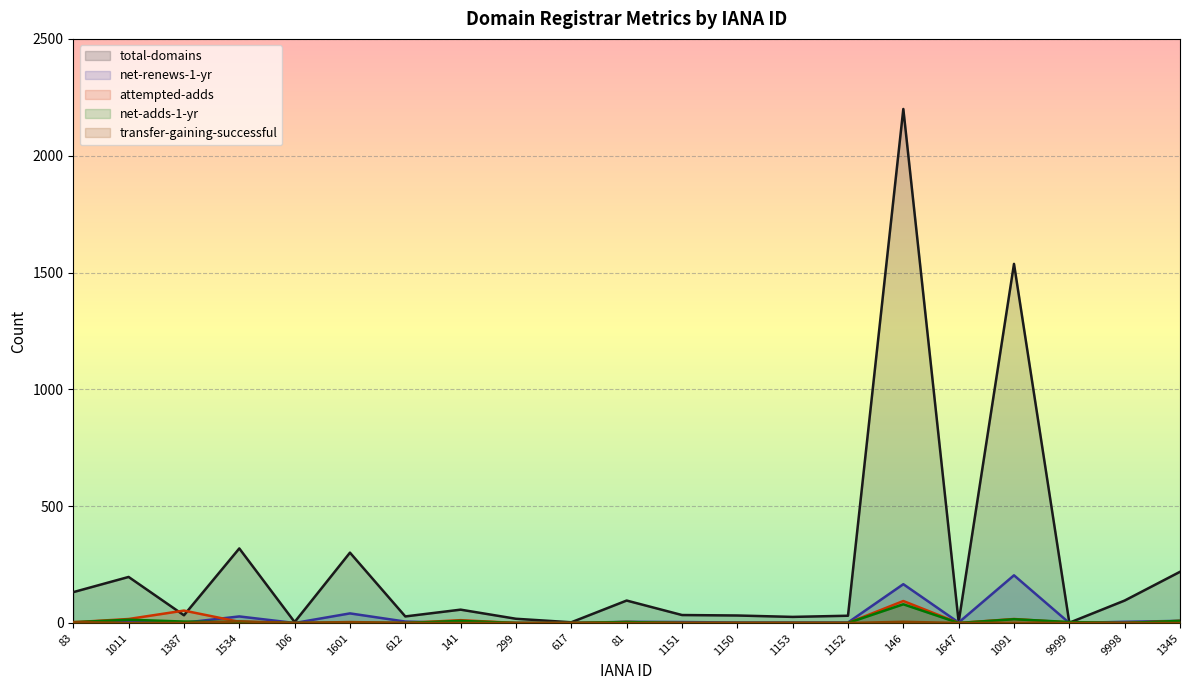

At which category is the sum across all series the highest?

146